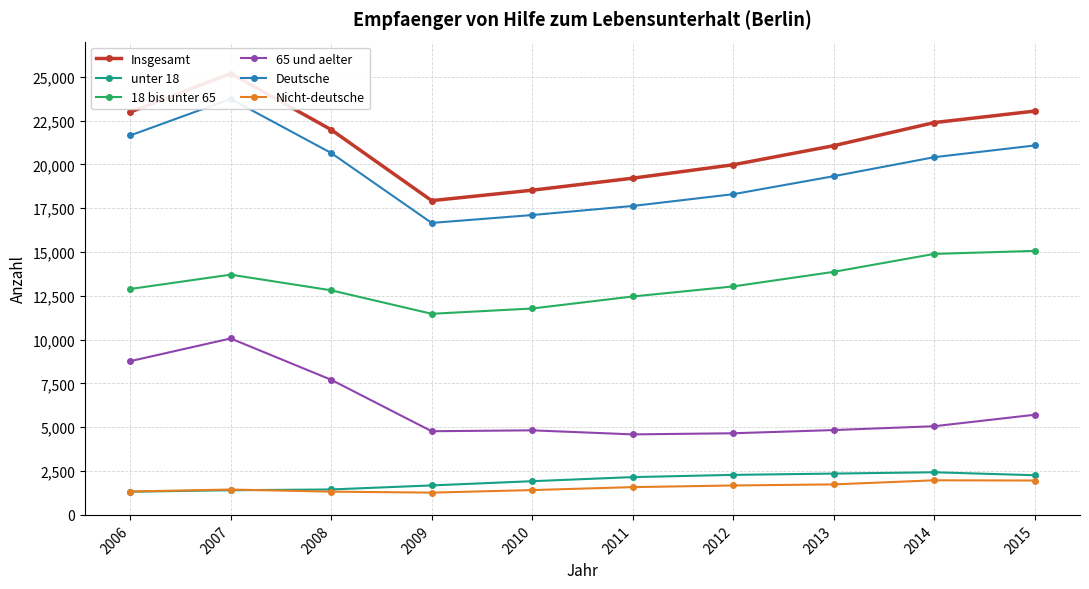

What is the total value across all series at 2009?

53784